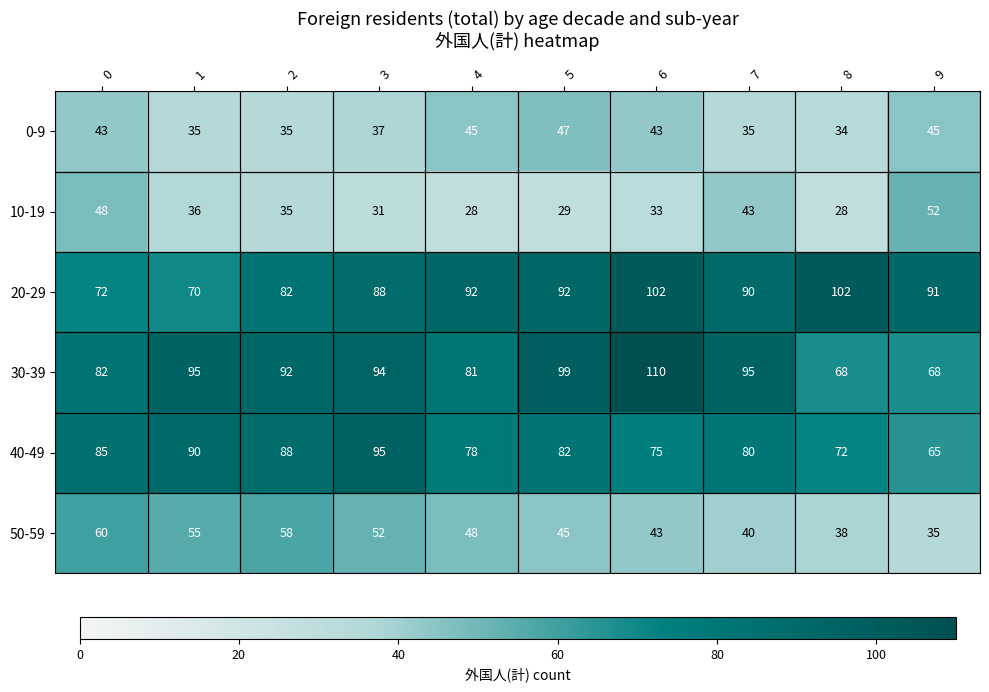

What is the lowest value of the 40-49 series?

65